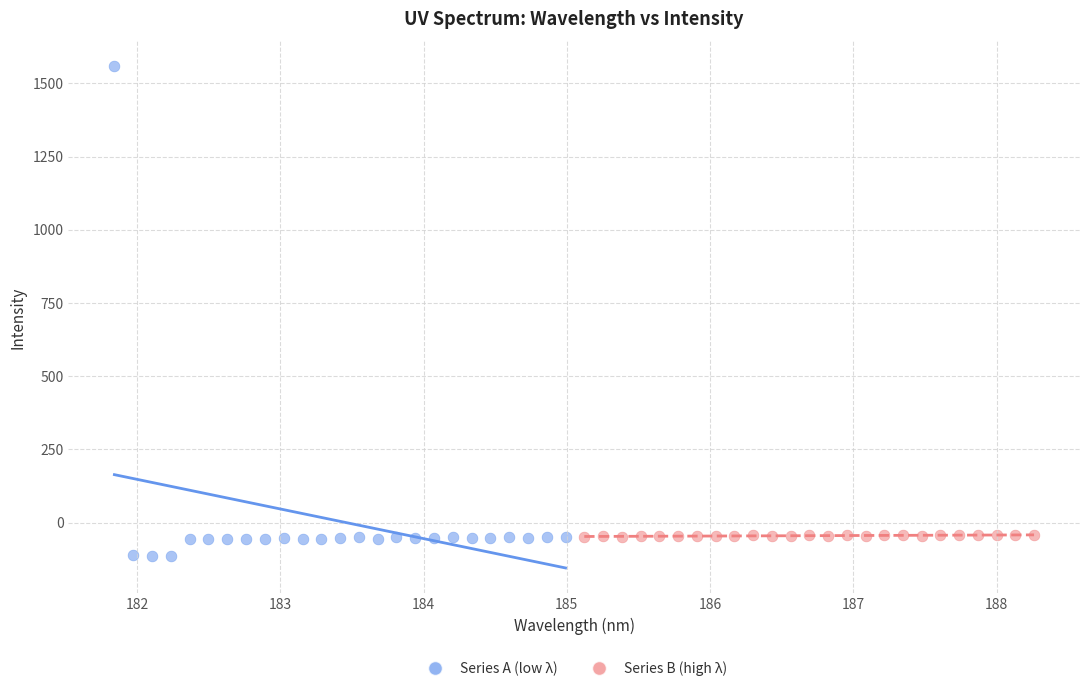

Which series has the widest spread of Y values?

Series A (low λ)